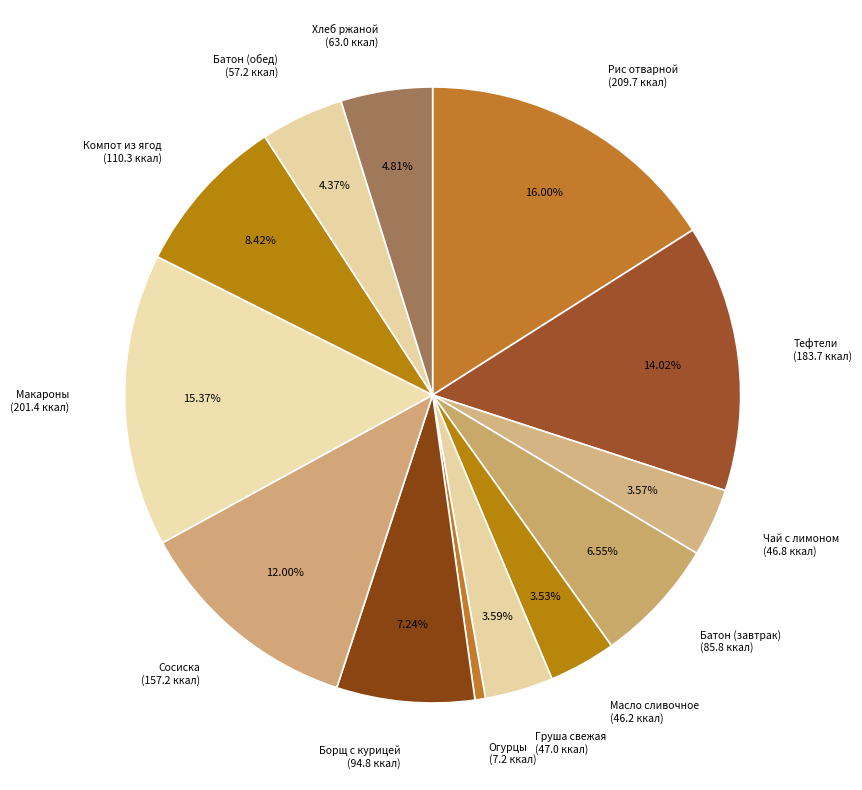

Is Чай с лимоном (46.8 ккал) the majority of the pie?

No